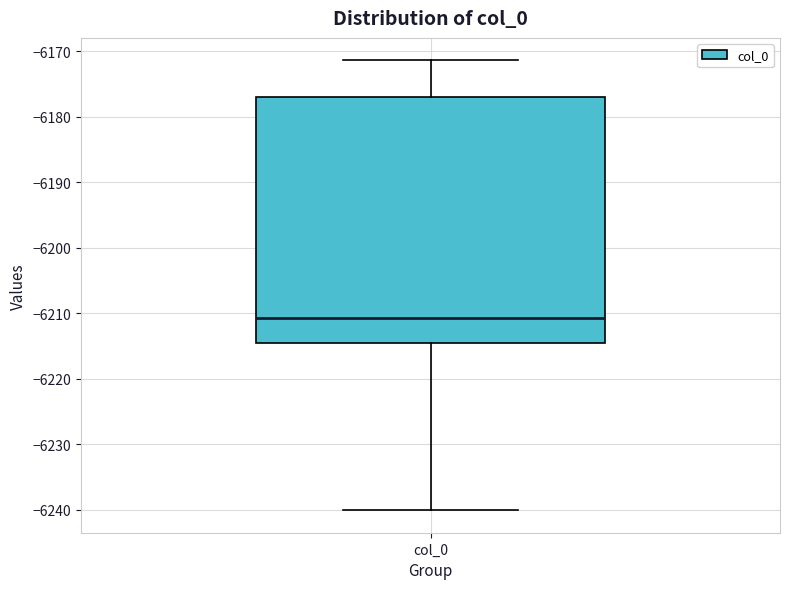

Read this box plot against the y-axis: the position of the median line, the range covered by the box, and the ends of both whiskers. The values are not printed on the chart, so give them approximately, as read against the axis.

median -6211, box -6215 to -6177, whiskers -6240 to -6171